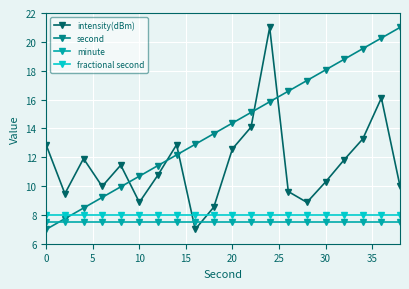

After their last crossing, which series has the higher values: second or minute?

second